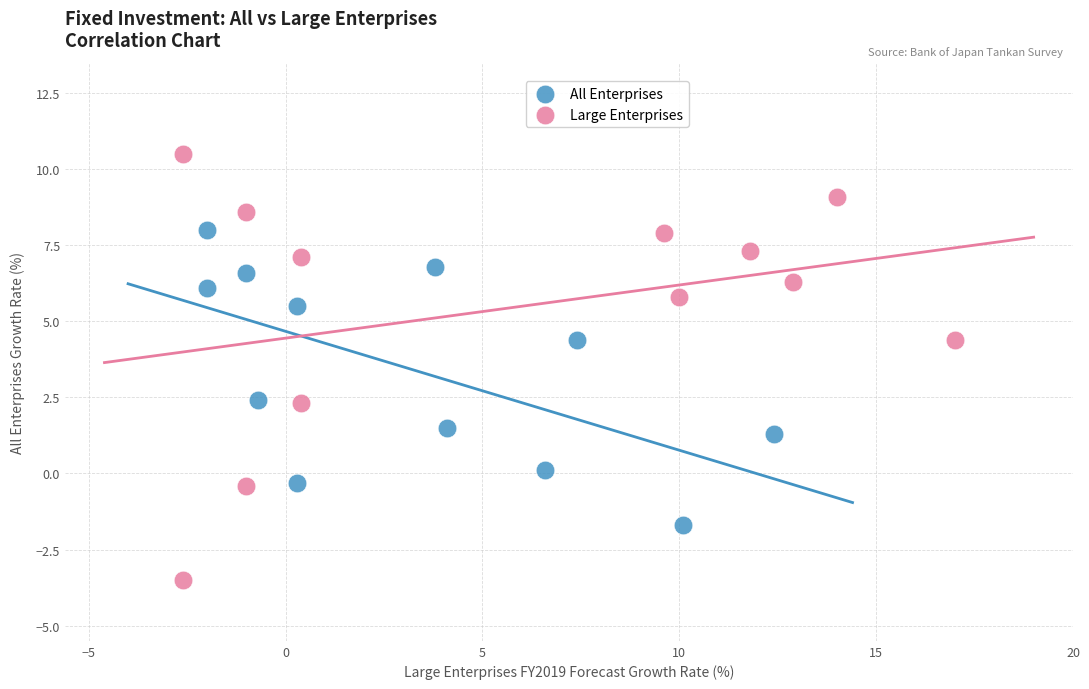

Which series has the largest Y range (max minus min)?

Large Enterprises